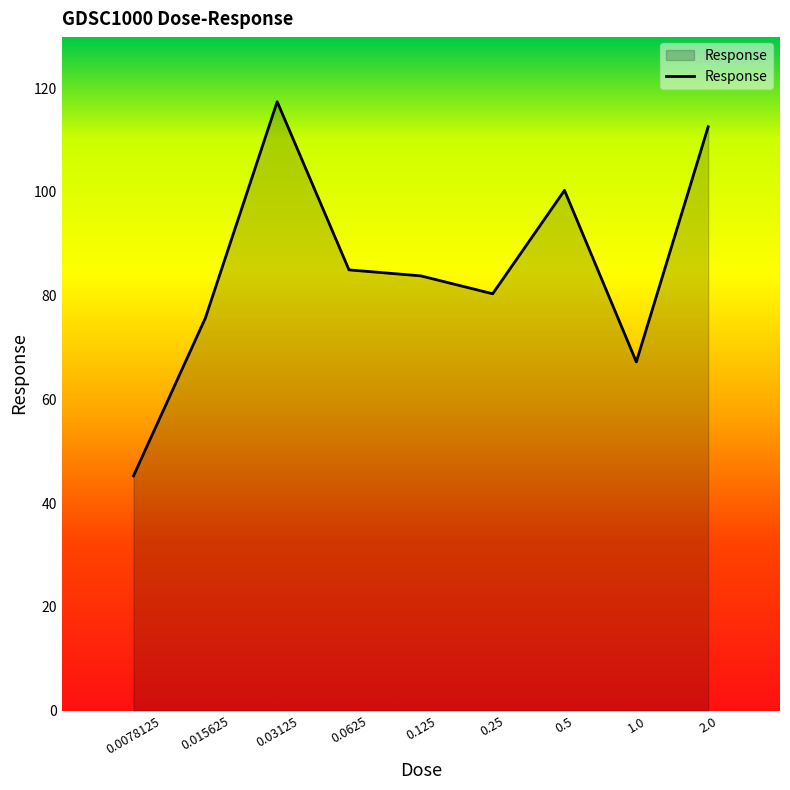

What is the difference between the maximum and minimum values?

72.1